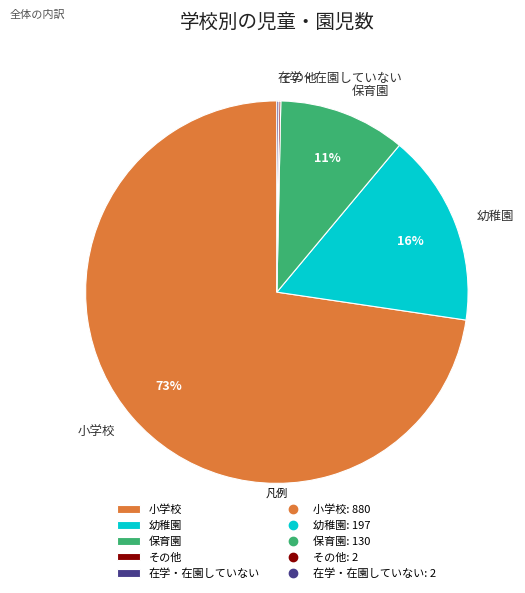

Is 小学校 the majority of the pie?

Yes